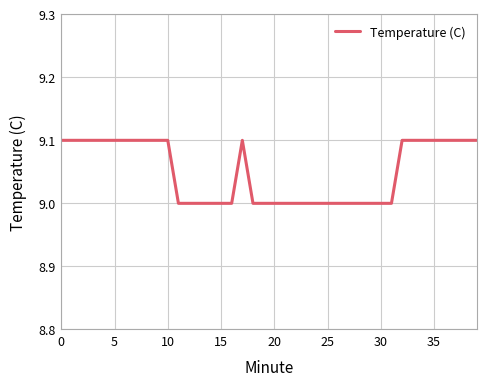

What is the maximum value shown in the chart?

9.1